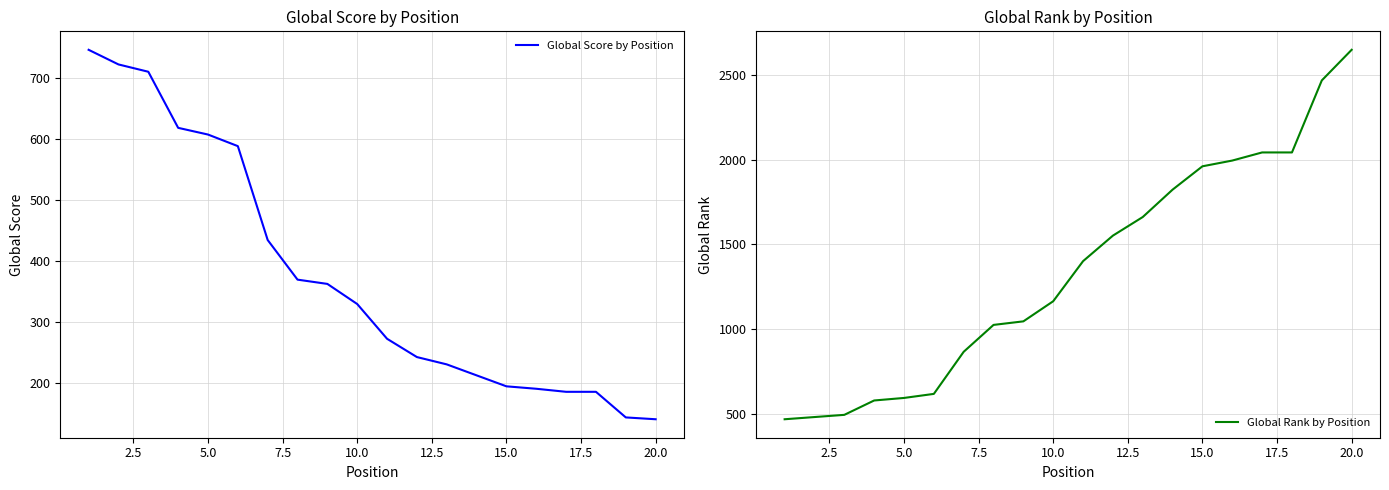

True or false: Global Rank by Position has more than 2 interior local peaks.

False